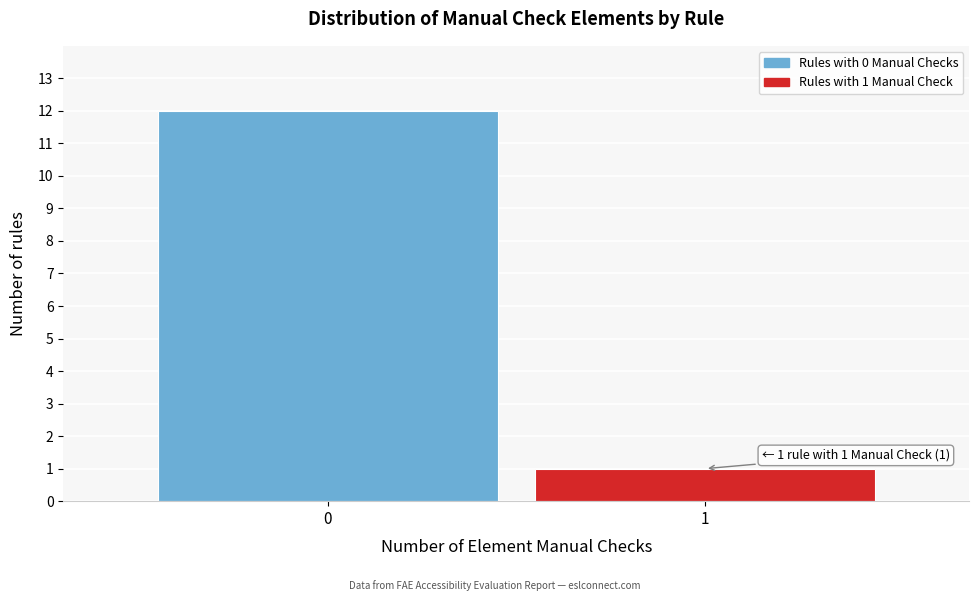

Reading left to right, transcribe all the data shown in this chart.

12	1